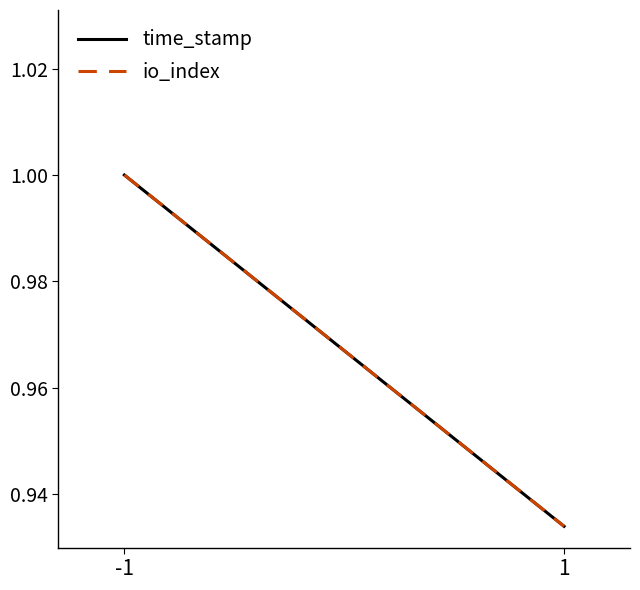

Rank the series at 1 from lowest to highest value.

time_stamp, io_index